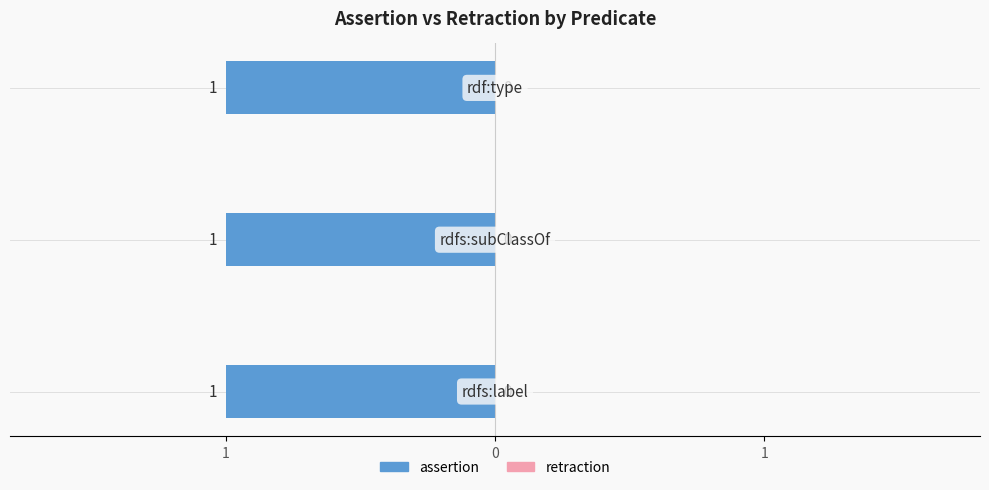

Rank the series at rdfs:subClassOf from highest to lowest value.

assertion, retraction